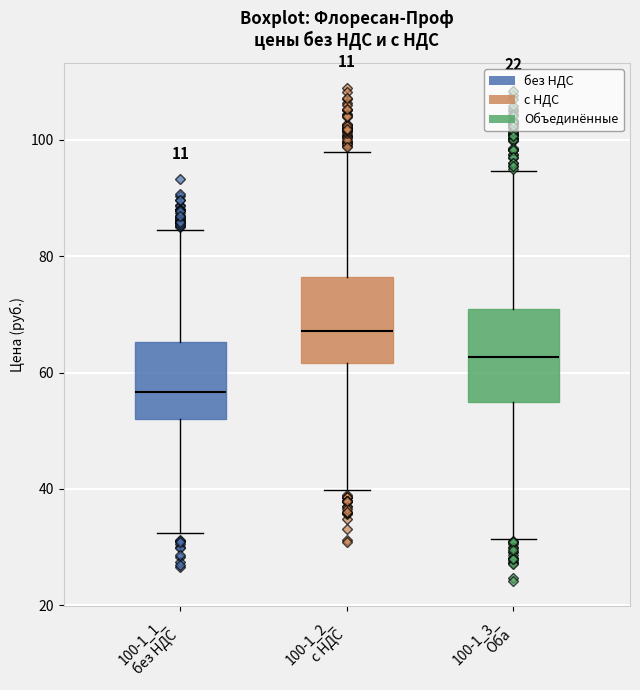

Reading left to right, transcribe this box plot: for each box, give where its median line is, the range the box spans, and where its two whiskers end, as read against the y-axis. The values are not printed on the chart, so give them approximately, as read against the axis.

100-1_1_ без НДС: median 56, box 52 to 66, whiskers 32 to 84
100-1_2_ с НДС: median 68, box 62 to 76, whiskers 40 to 98
100-1_3_ Оба: median 62, box 56 to 70, whiskers 32 to 94